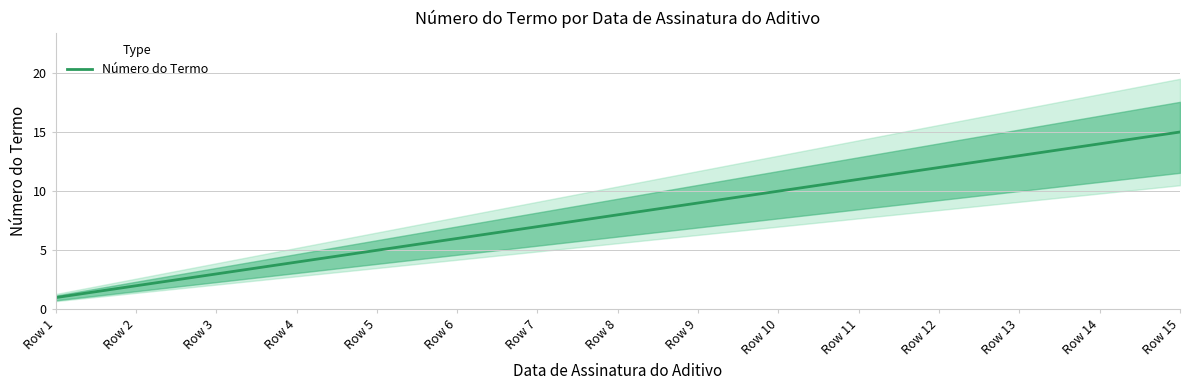

What is the difference between the values at Row 7 and Row 13?

6